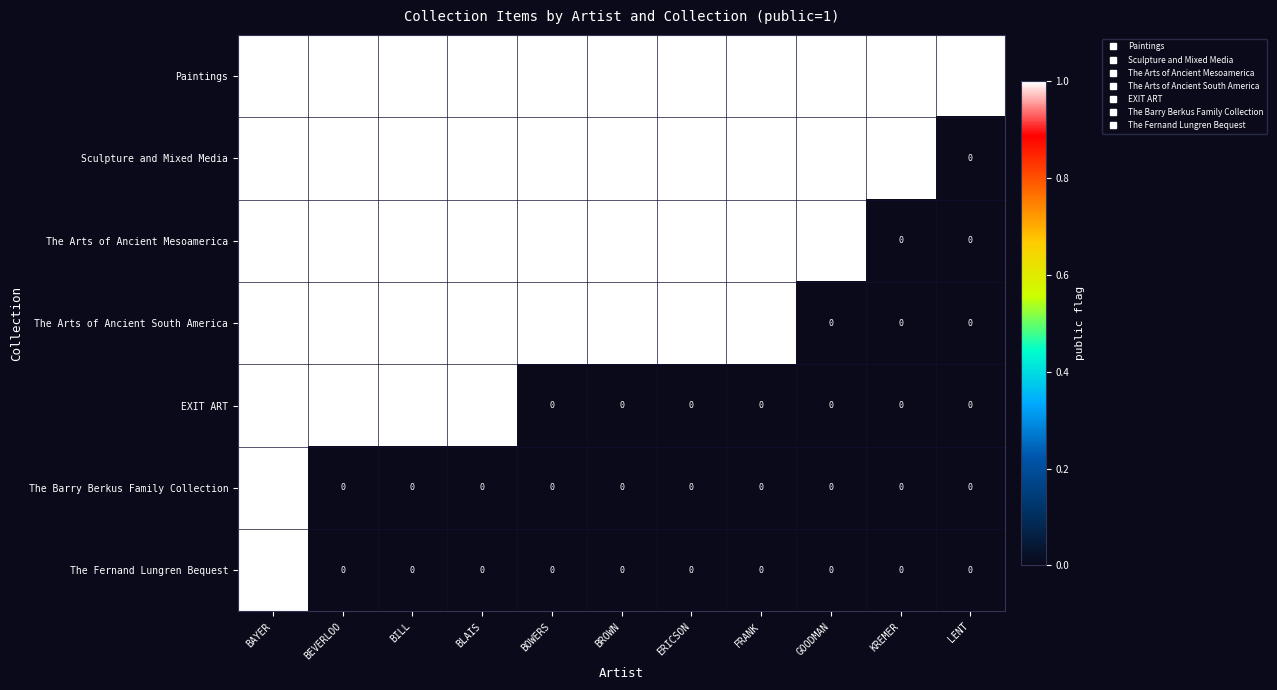

Is it true that The Arts of Ancient Mesoamerica equals 0 at BROWN?

False